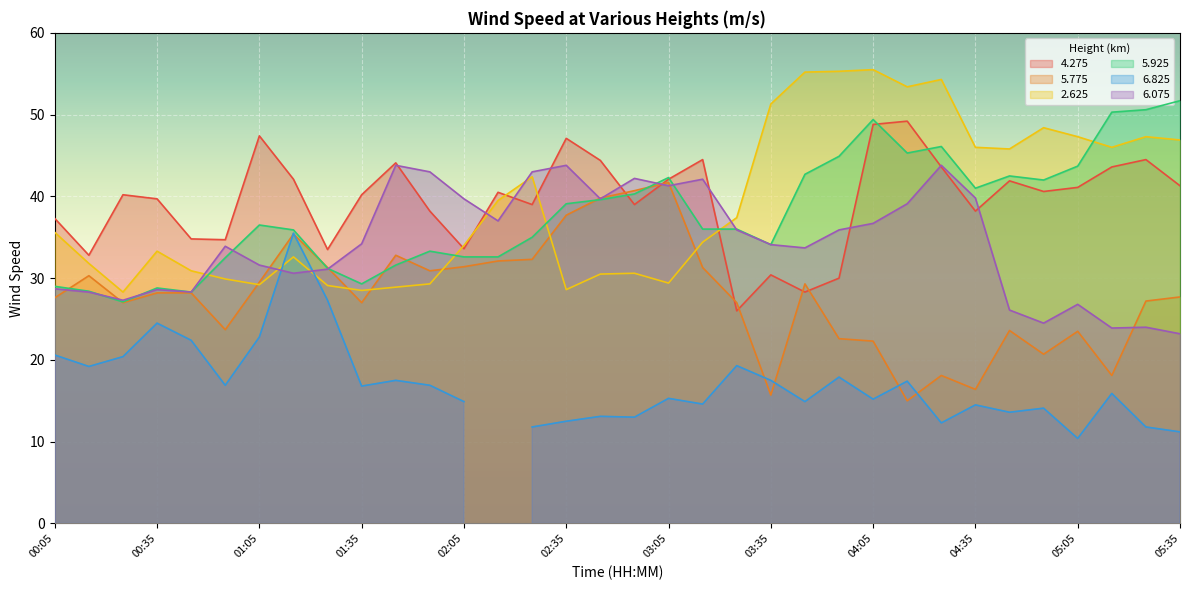

What is the highest value of the   5.925 series?

51.7